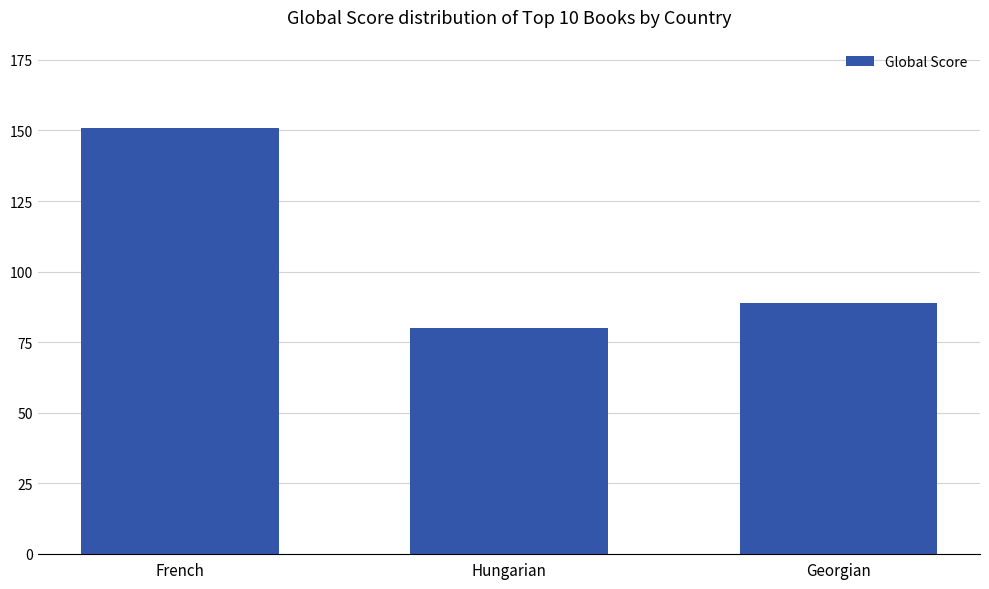

What is the sum of all values?

320